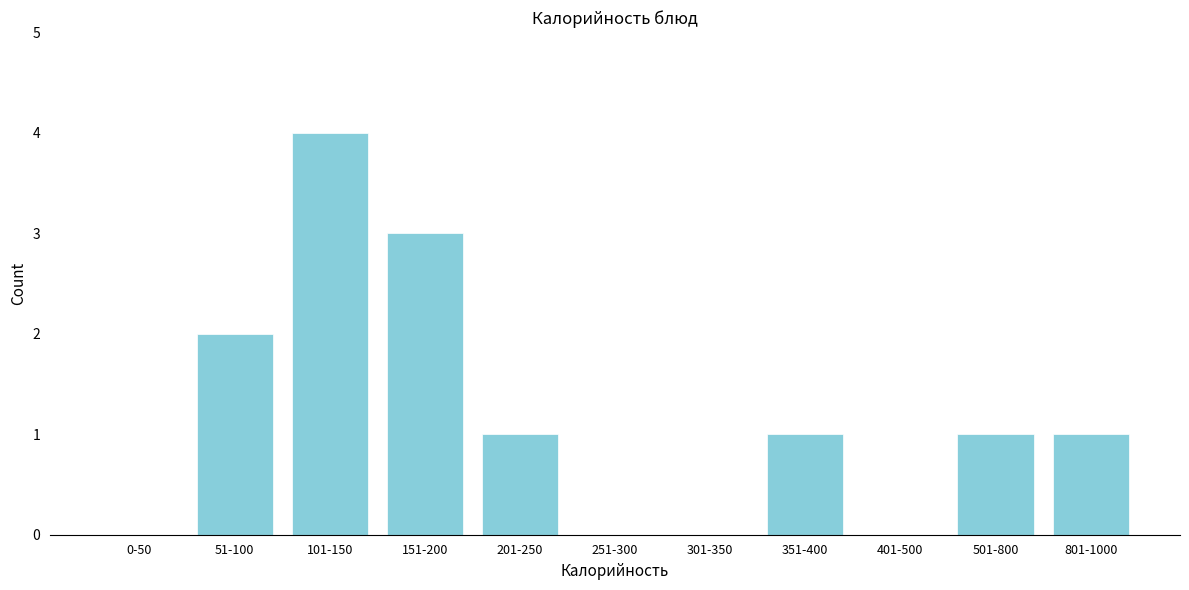

Reading left to right, extract all data points from this chart.

0-50=0	51-100=2	101-150=4	151-200=3	201-250=1	251-300=0	301-350=0	351-400=1	401-500=0	501-800=1	801-1000=1